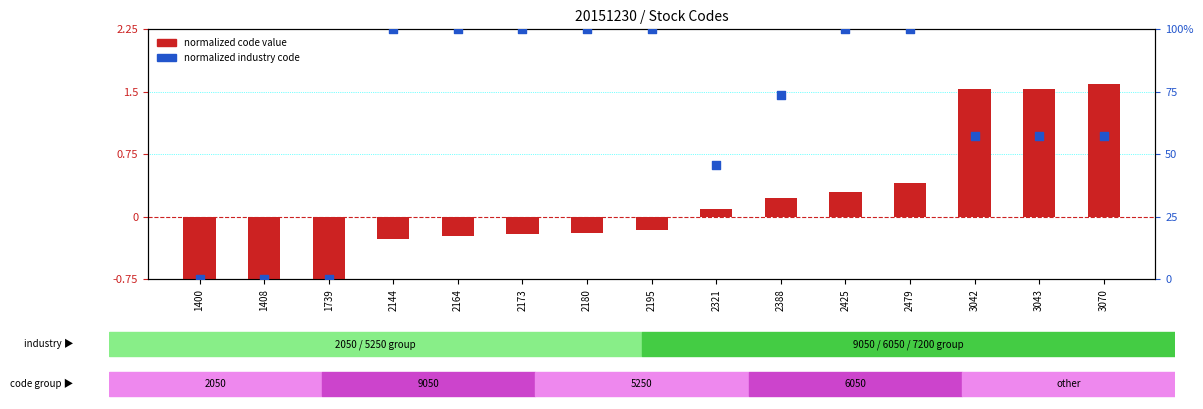

At which category is the sum across all series the highest?

2479